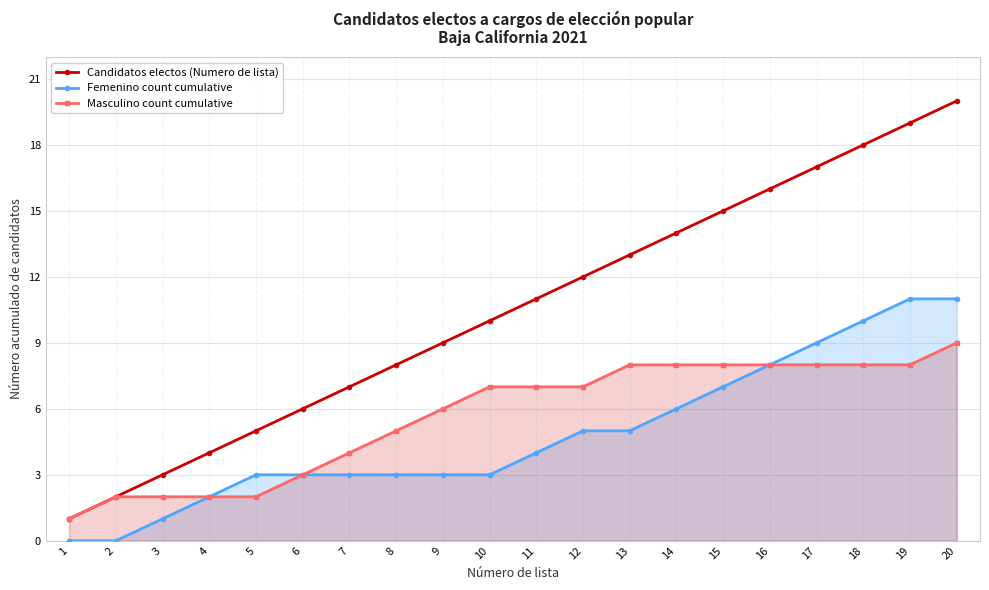

How many Masculino count cumulative values are between 3 and 8?

14